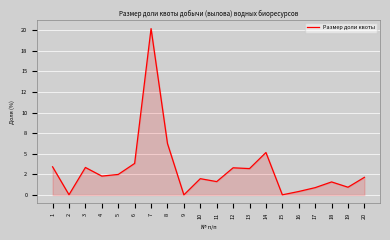

Is this an area chart (filled region under the line)?

Yes